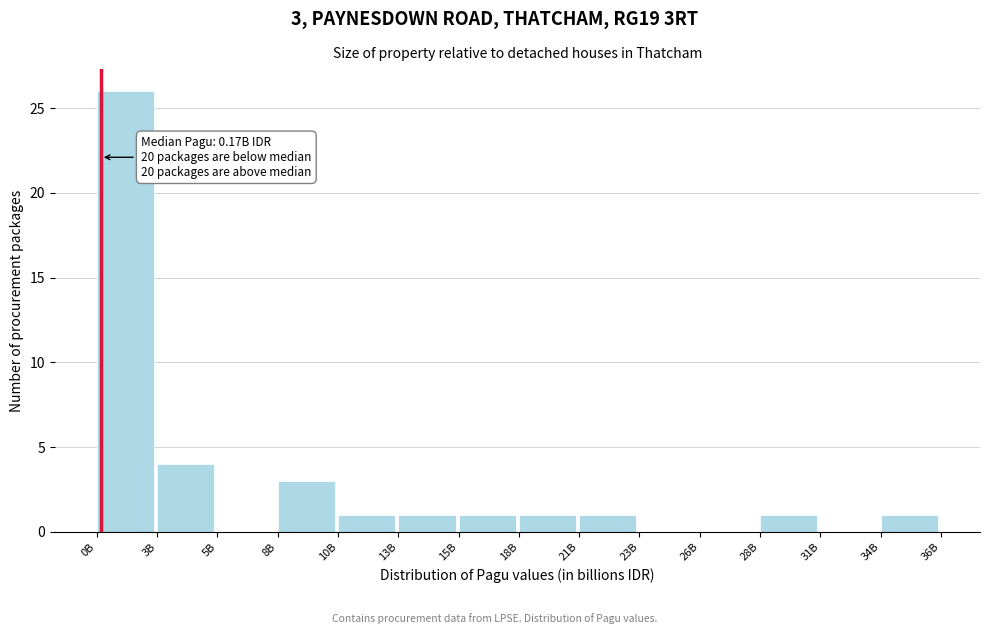

Reading left to right, transcribe all the data shown in this chart.

0B=26	3B=4	5B=0	8B=3	10B=1	13B=1	15B=1	18B=1	21B=1	23B=0	26B=0	28B=1	31B=0	34B=1